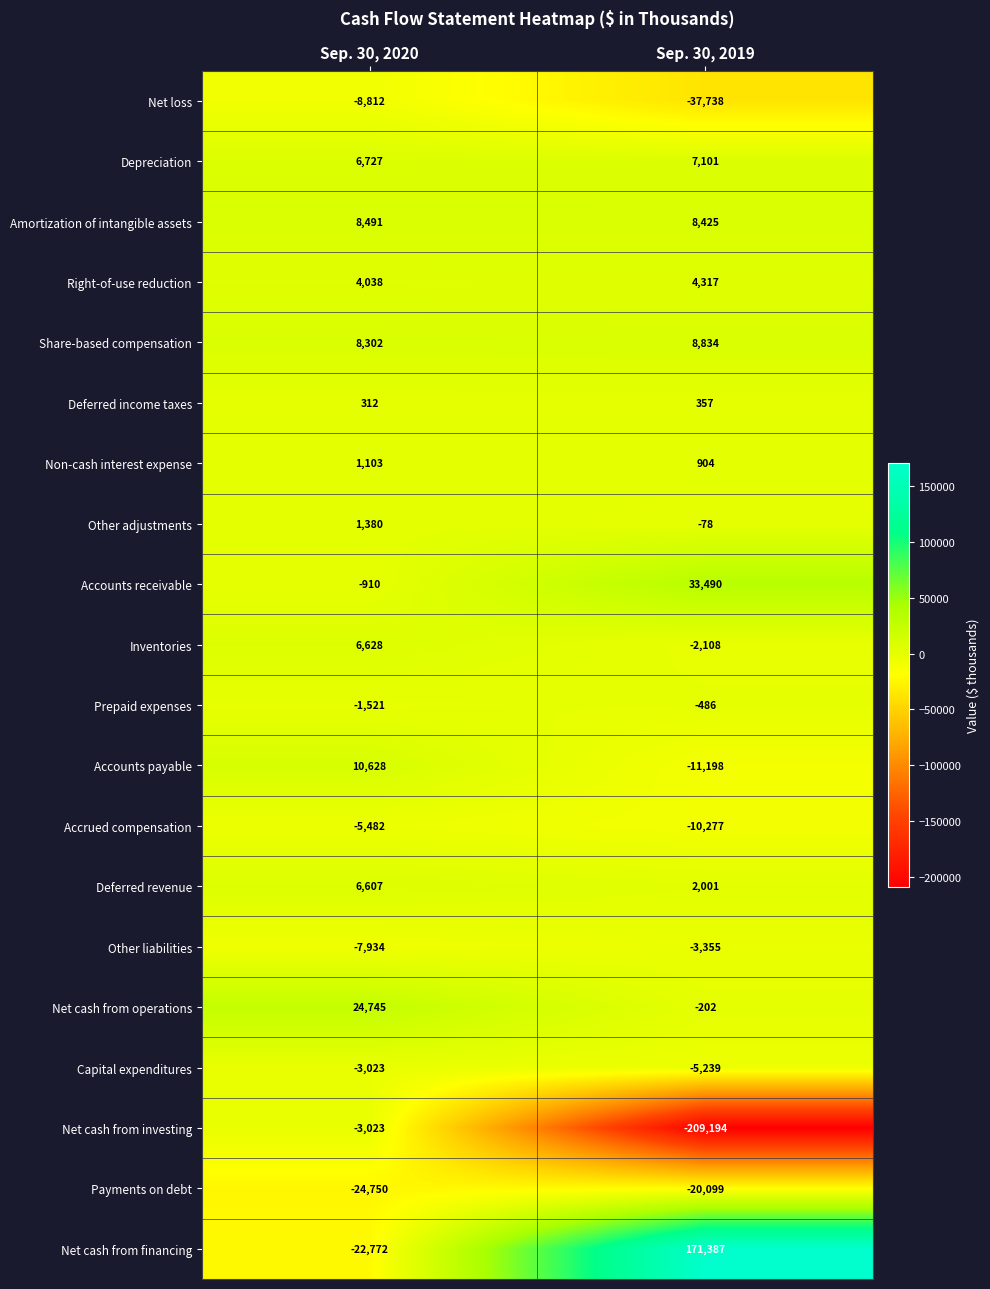

List the labels in order of Right-of-use reduction value, largest first.

Sep. 30, 2019, Sep. 30, 2020